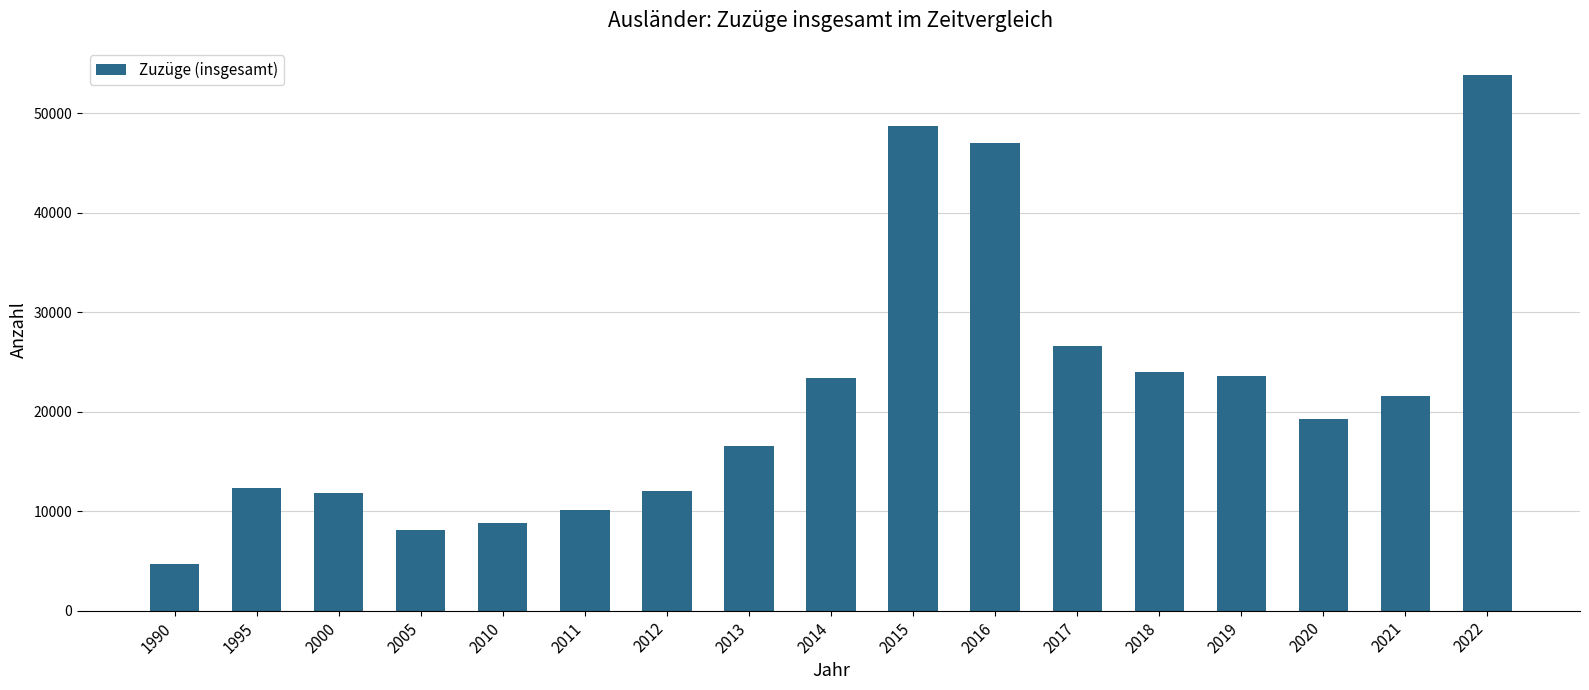

The chart shows a value of 19303 at 2020. True or false?

True